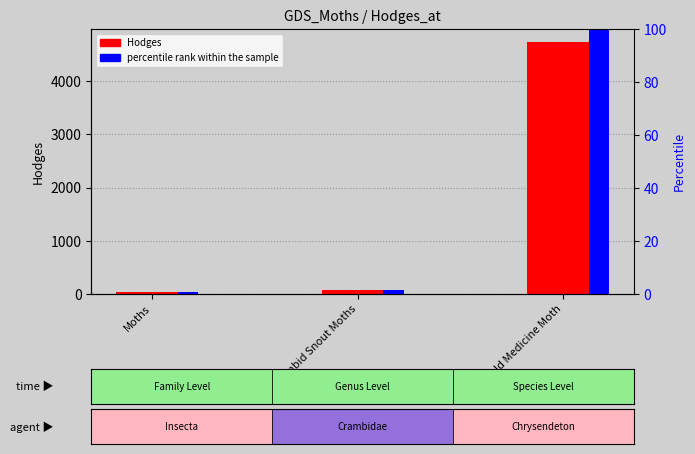

Where does the percentile rank within the sample series first go above 1?

Crambid Snout Moths